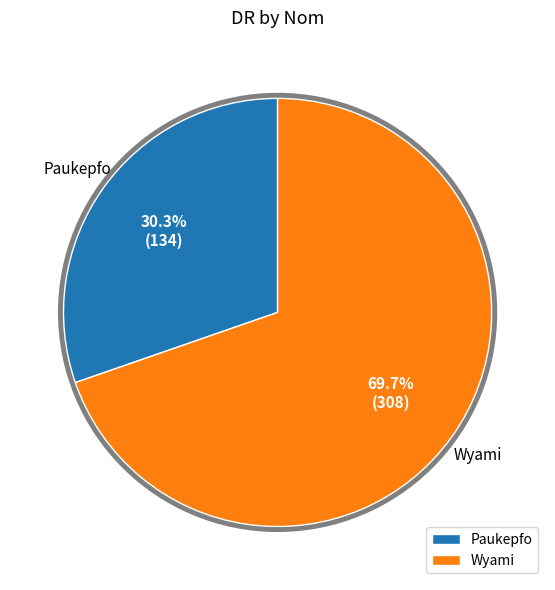

To the nearest percent, what is the average slice percentage?

50%